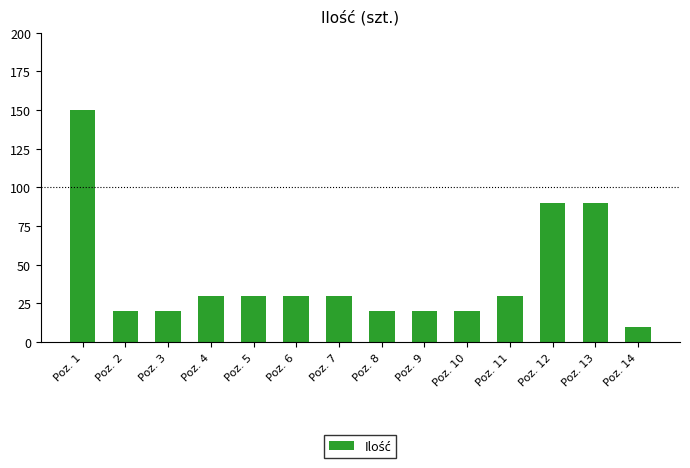

The value at Poz. 3 is 29. True or false?

False